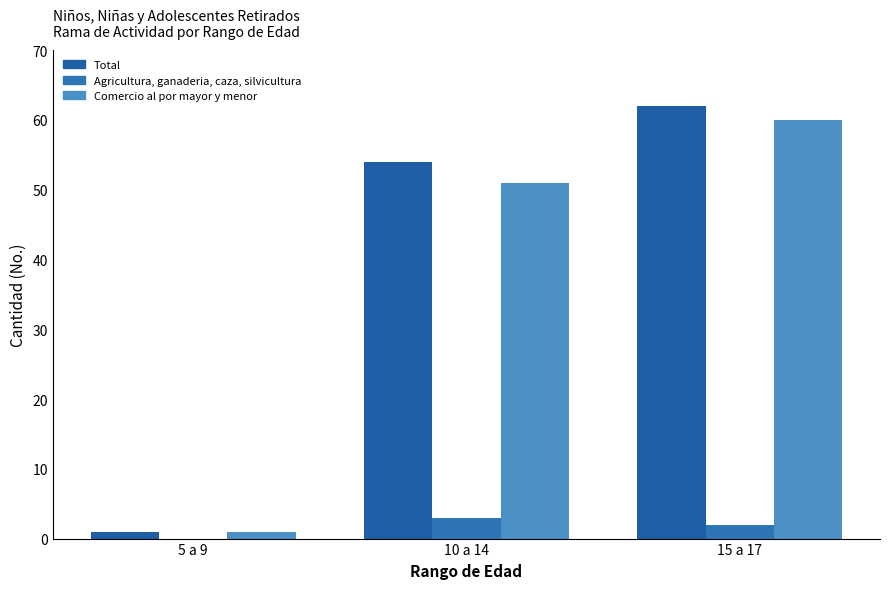

Reading left to right, transcribe all the data shown in this chart.

Total: 1	54	62
Agricultura, ganaderia...: 0	3	2
Comercio al por mayor...: 1	51	60